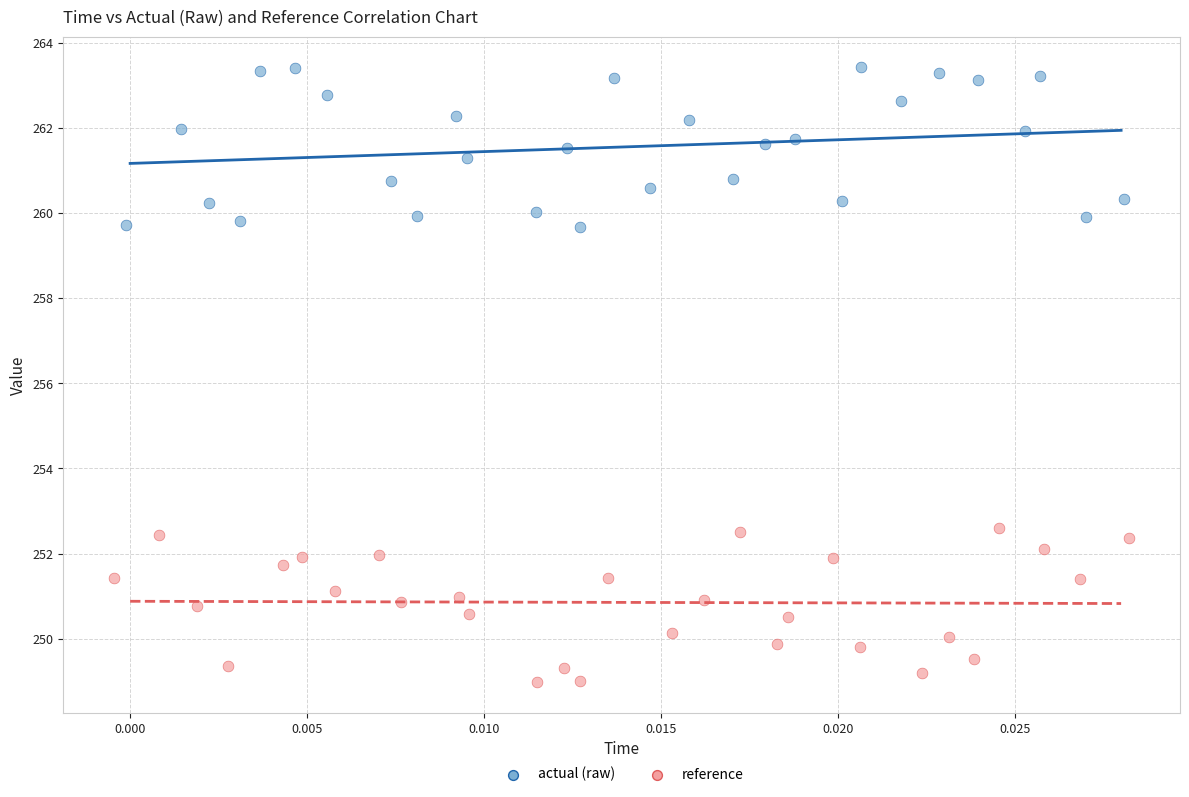

Which series contains the highest Y value?

actual (raw)